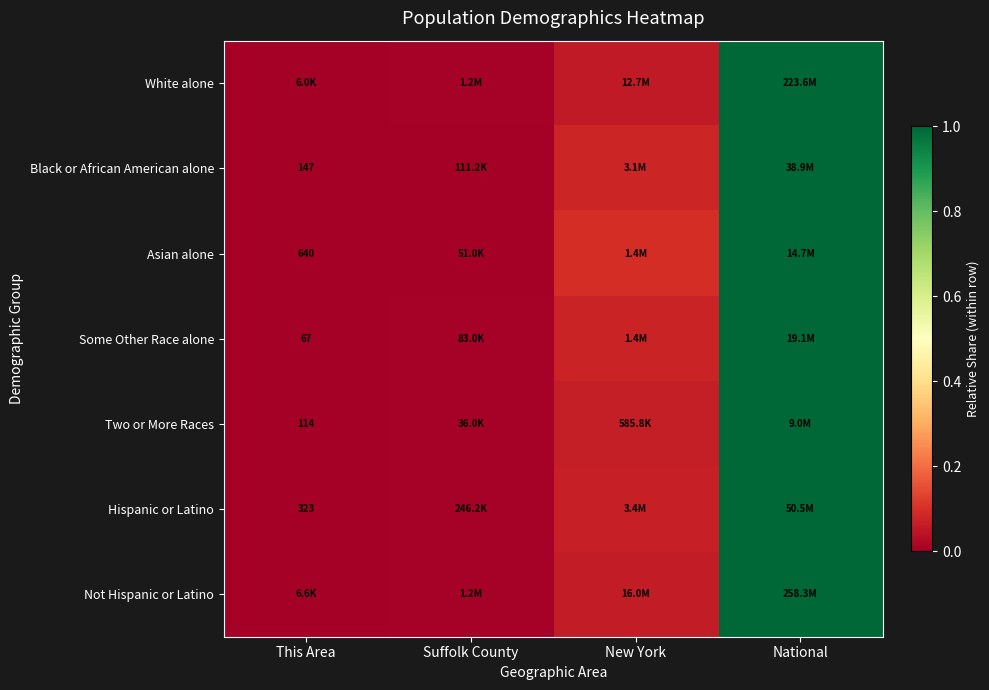

True or false: Some Other Race alone has a value of 0.0 at Suffolk County.

True